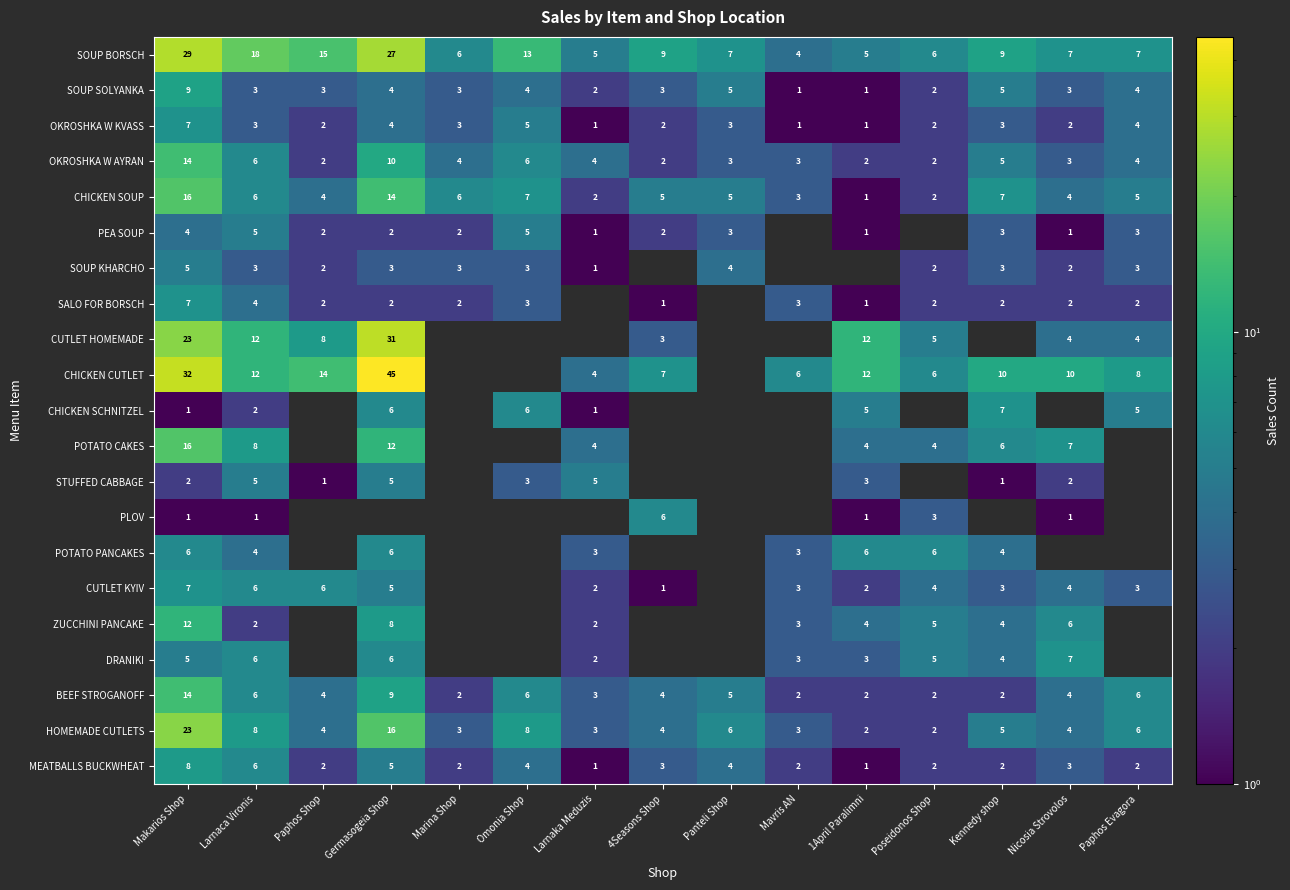

Is it true that MEATBALLS BUCKWHEAT equals 1 at 1April Paralimni?

True